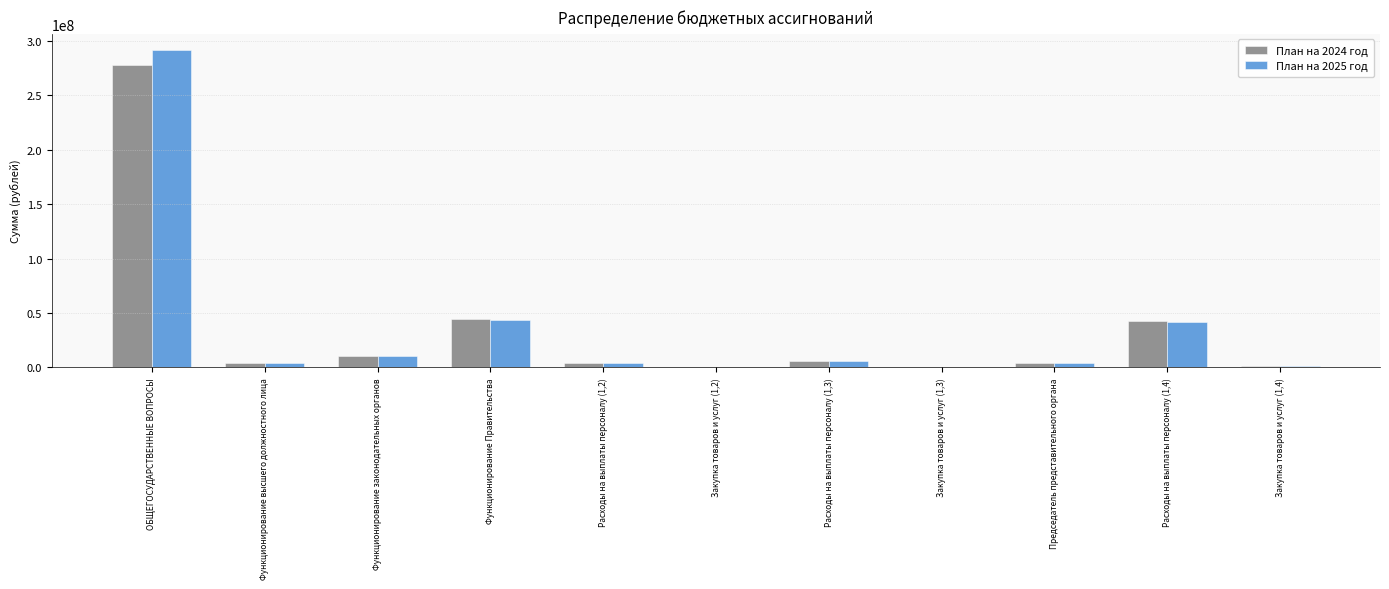

What is the greatest value displayed?

292069475.8